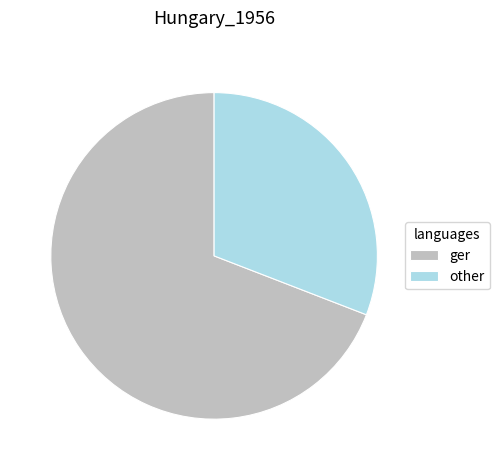

Which slice represents more than half of the pie?

ger